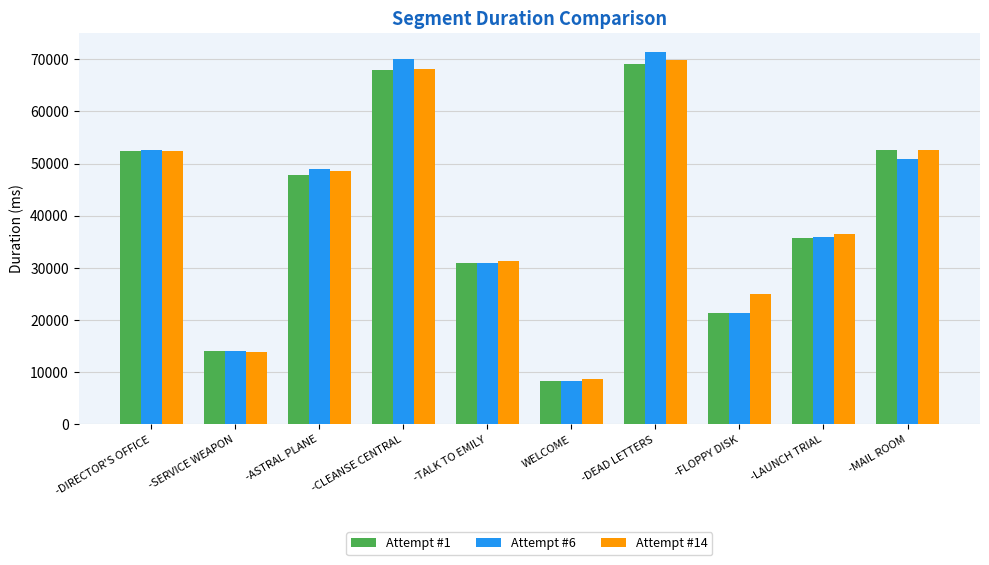

Between -FLOPPY DISK and -LAUNCH TRIAL, which series saw the biggest shift?

Attempt #6